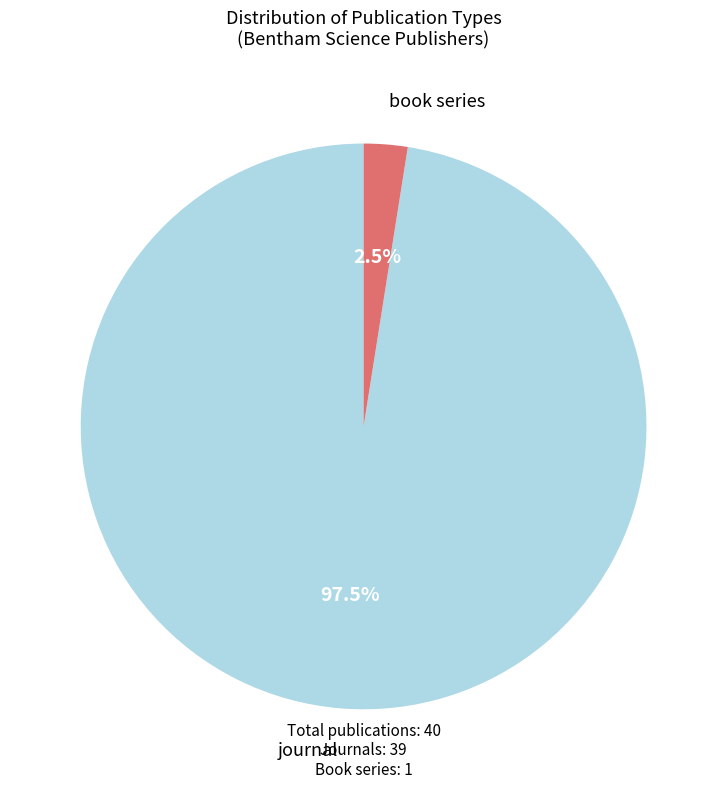

Approximately how many times larger is the value at journal compared to book series?

39.0